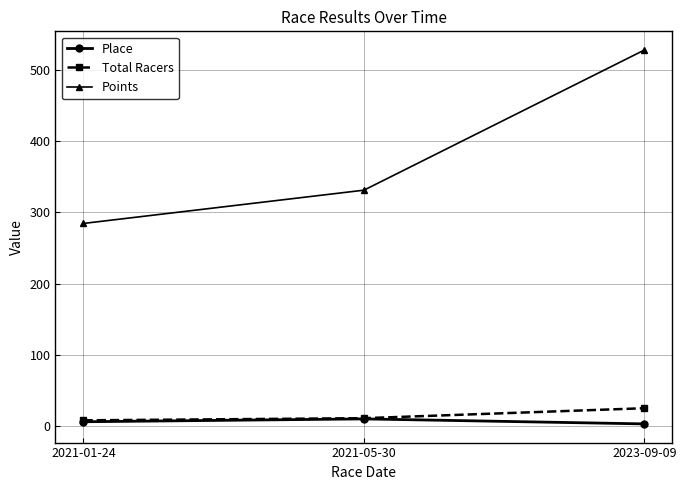

Reading left to right, list all the values displayed in this chart.

Place: 6.0	10.0	3.0
Total Racers: 8.0	11.0	25.0
Points: 284.5	331.2	528.0